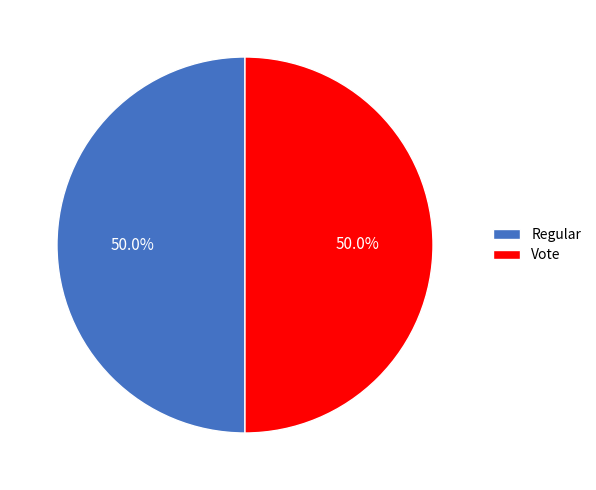

How much of the chart is everything except Regular?

50.0%